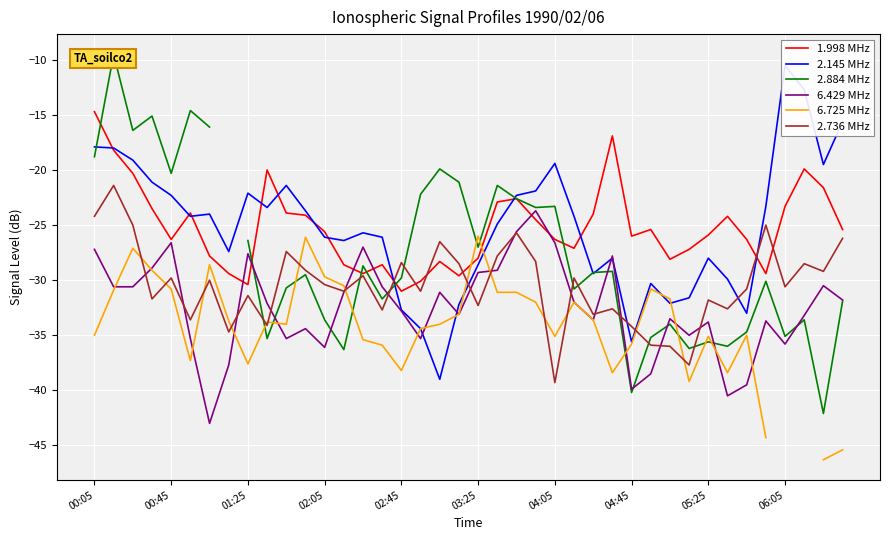

How many values in the 1.998 MHz series exceed -25?

17